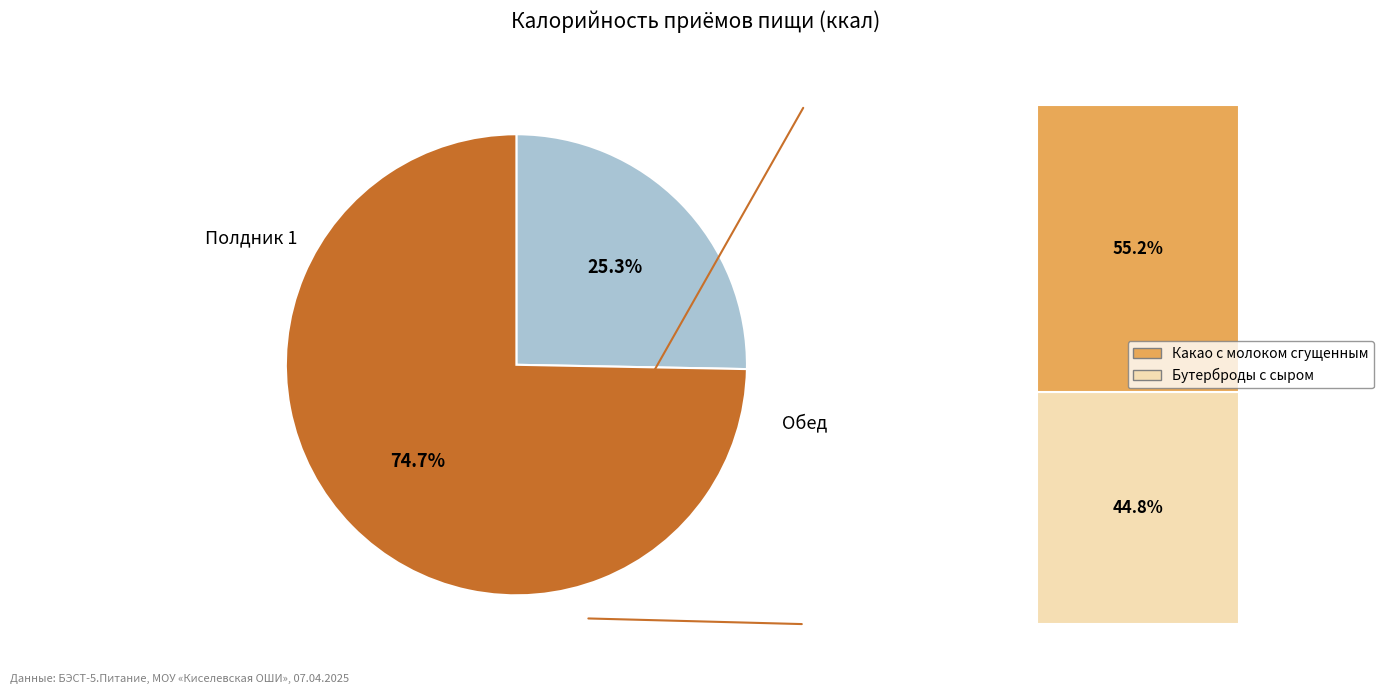

Is there any slice that represents more than half of the pie?

Yes